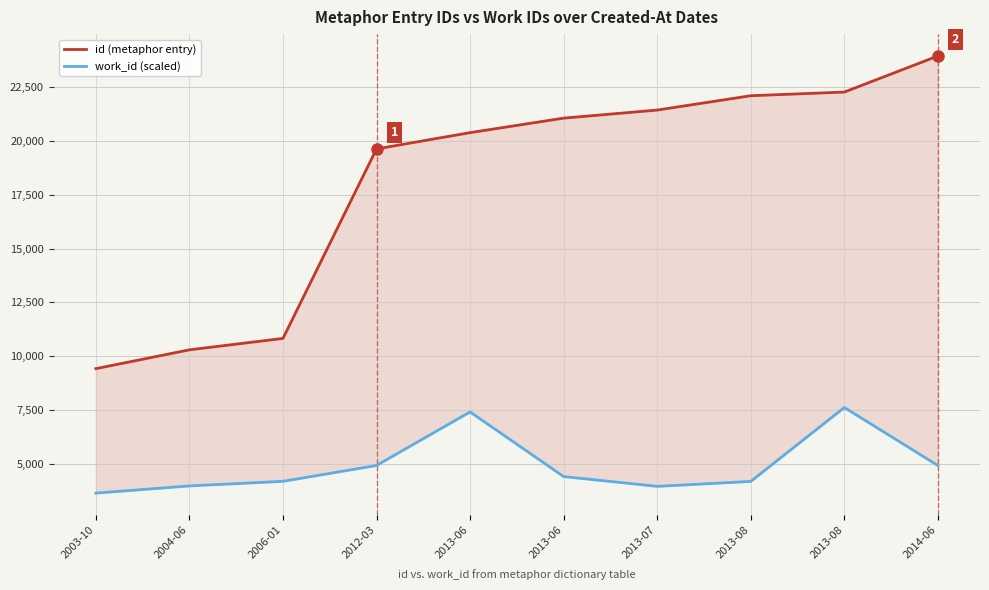

Reading right to left, list all the values displayed in this chart.

id (metaphor entry): 2014-06=23955	2013-08=22276	2013-08=22106	2013-07=21439	2013-06=21064	2013-06=20389	2012-03=19631	2006-01=10819	2004-06=10287	2003-10=9412
work_id (scaled): 2014-06=4906	2013-08=7605	2013-08=4167	2013-07=3938	2013-06=4393	2013-06=7399	2012-03=4909	2006-01=4171	2004-06=3958	2003-10=3623